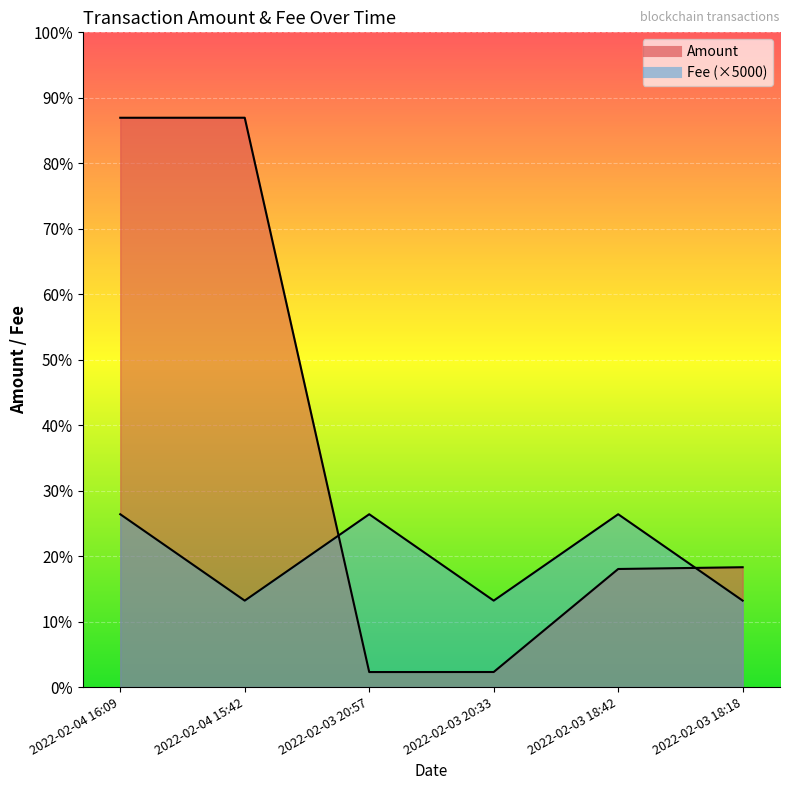

The value of Fee at 2022-02-03 18:42 is 100.0. True or false?

True